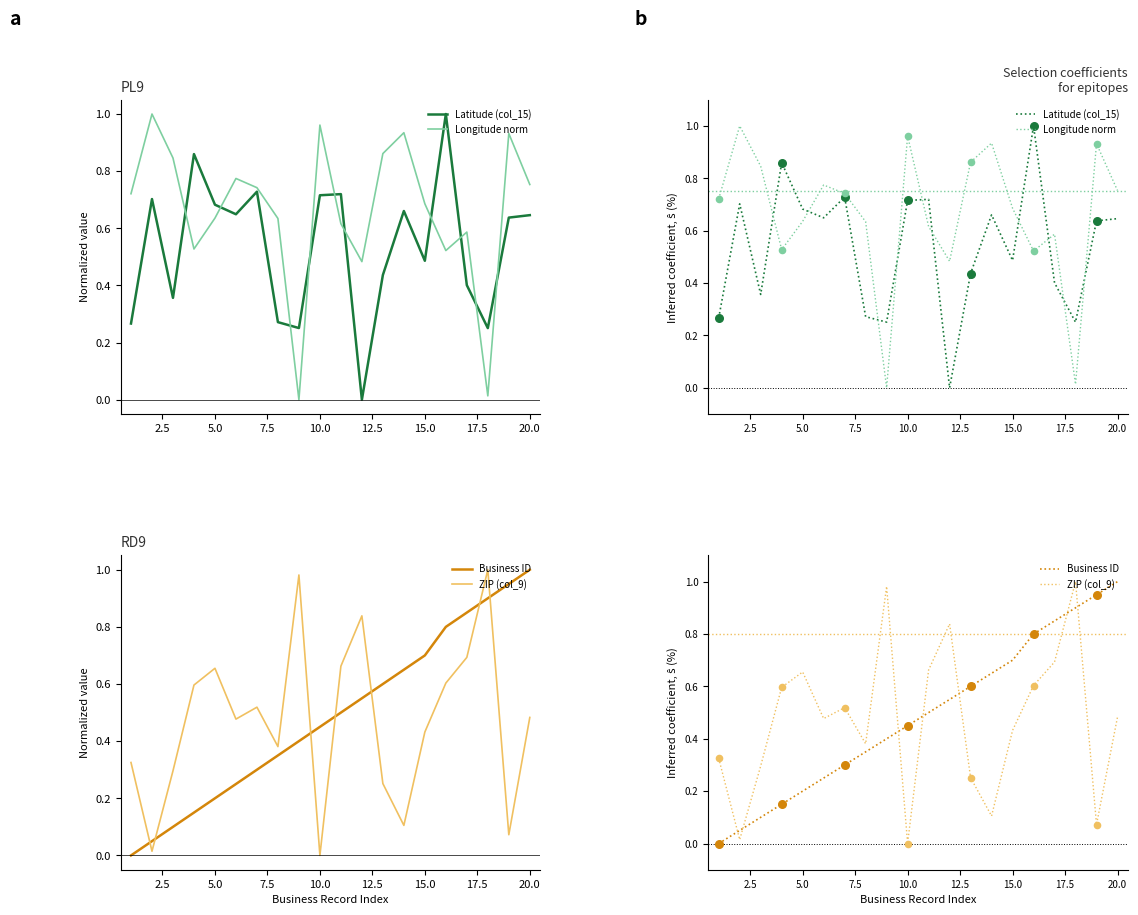

What are all the series names shown in the legend?

Latitude (col_15), Longitude norm, Business ID, ZIP (col_9)